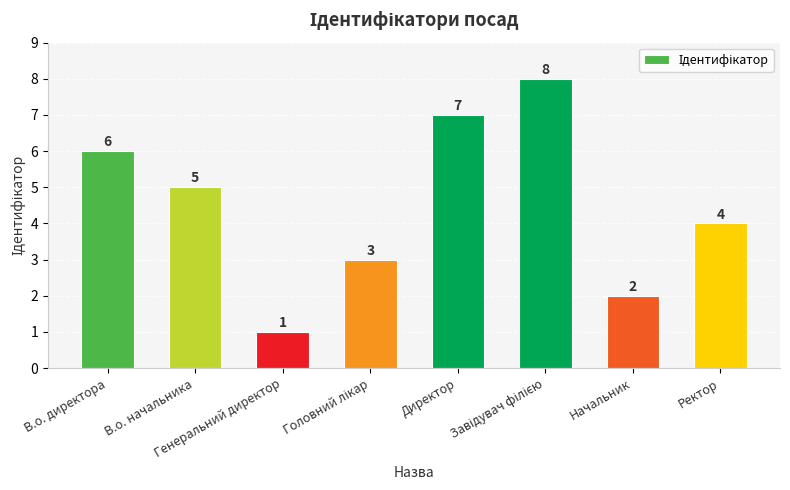

What is the difference between the values at Генеральний директор and Начальник?

1